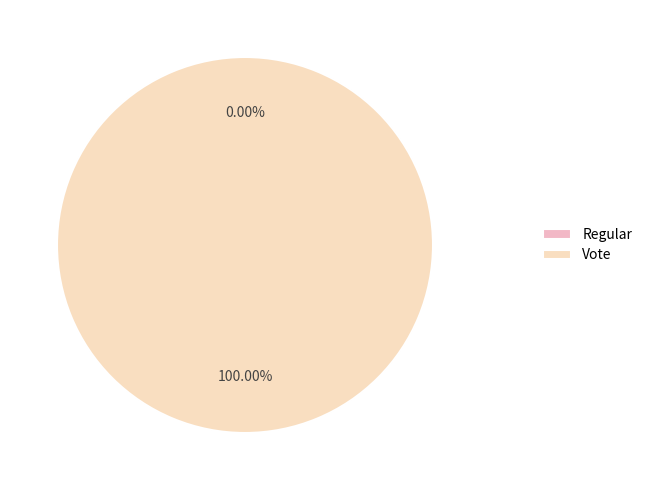

Is there any slice that represents more than half of the pie?

Yes